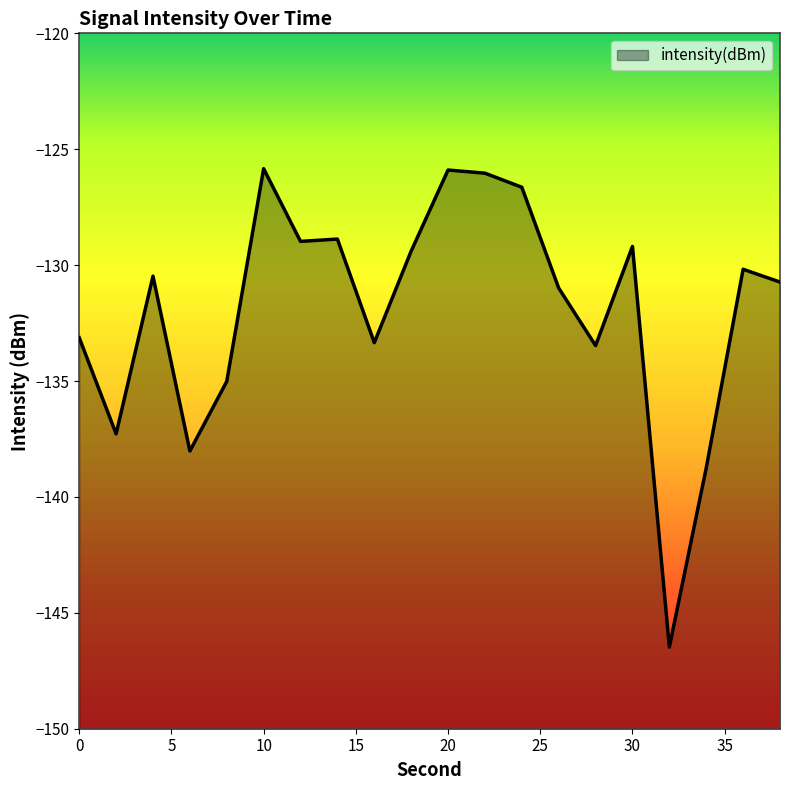

What is the difference between the second highest and minimum values?

20.6